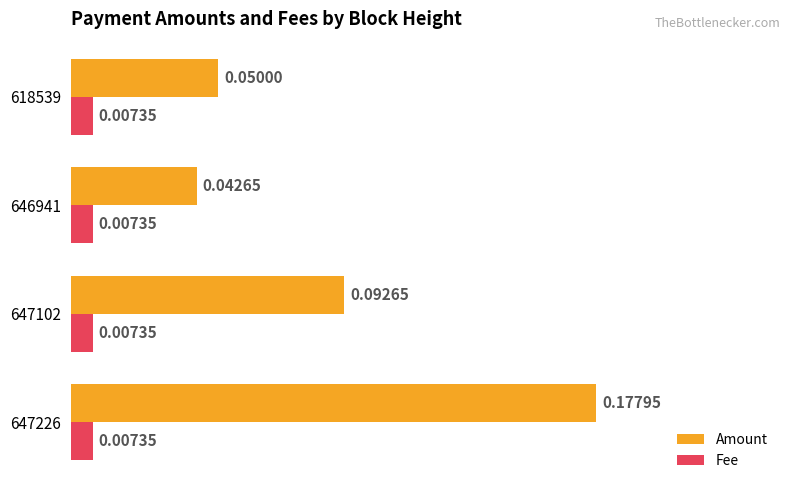

What is the sum of all Amount values?

0.4